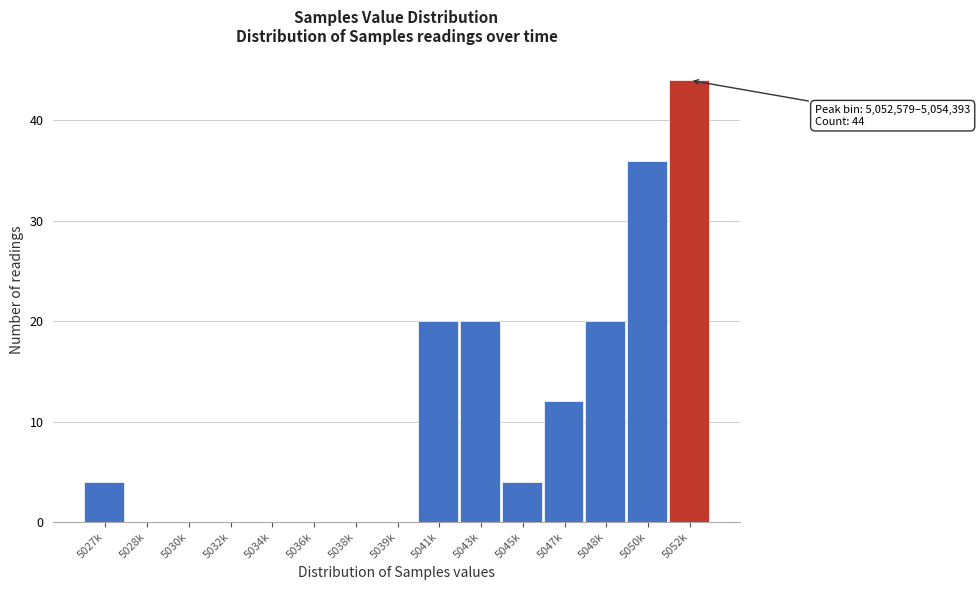

Reading left to right, what are all the values shown in this chart?

5027k=4	5028k=0	5030k=0	5032k=0	5034k=0	5036k=0	5038k=0	5039k=0	5041k=20	5043k=20	5045k=4	5047k=12	5048k=20	5050k=36	5052k=44